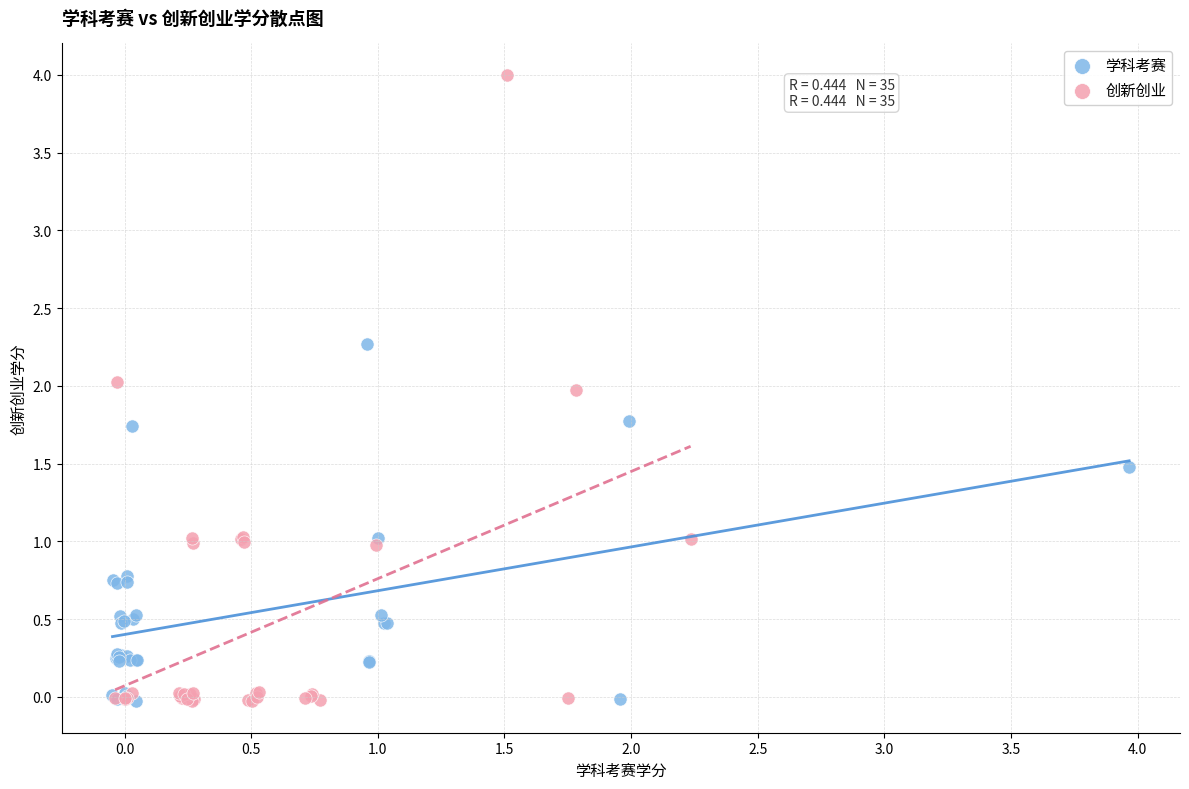

What are all the series names shown in the legend?

学科考赛, 创新创业